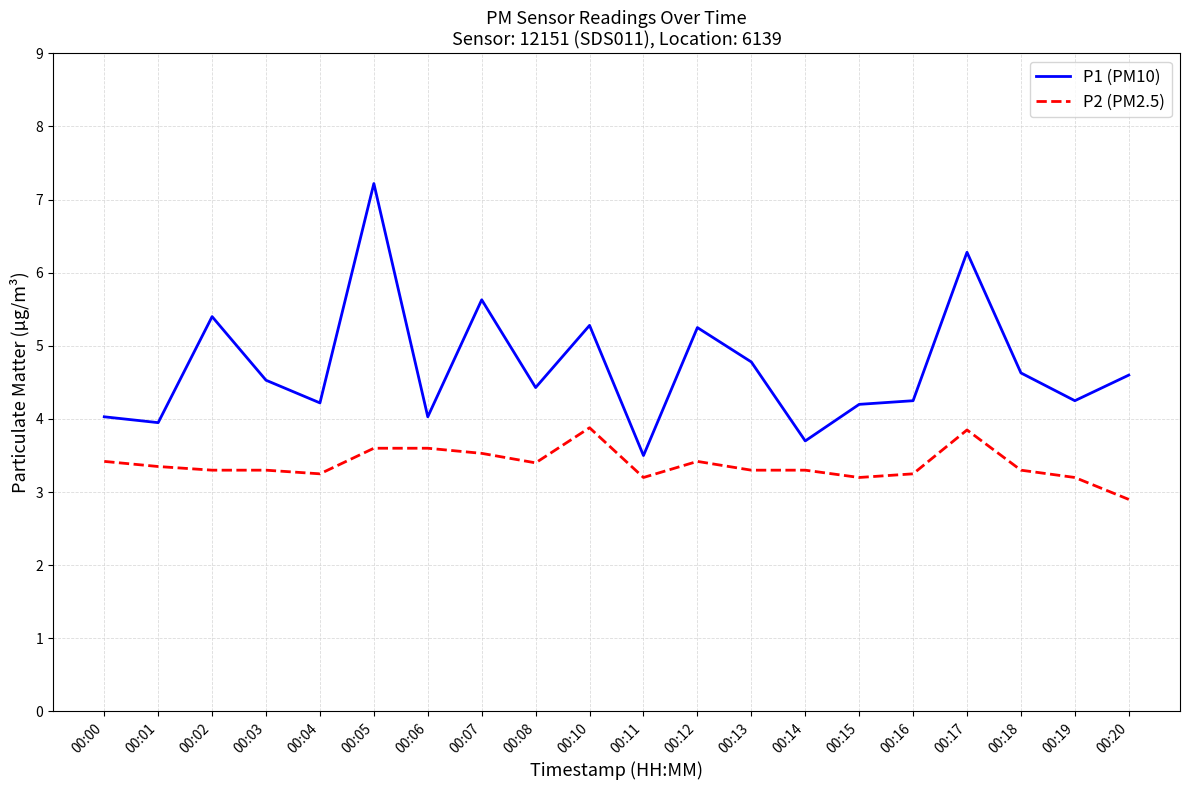

Which series has the largest total across all categories?

P1 (PM10)